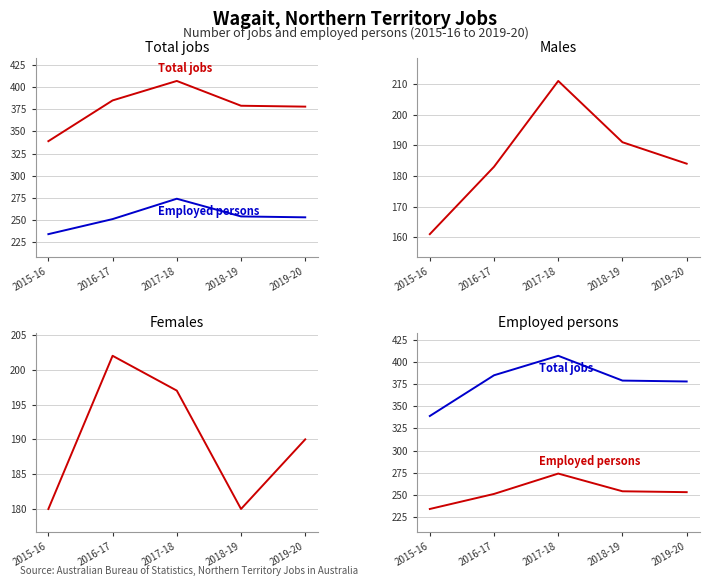

What are all the series names shown in the legend?

Total jobs, Employed persons, Males, Females